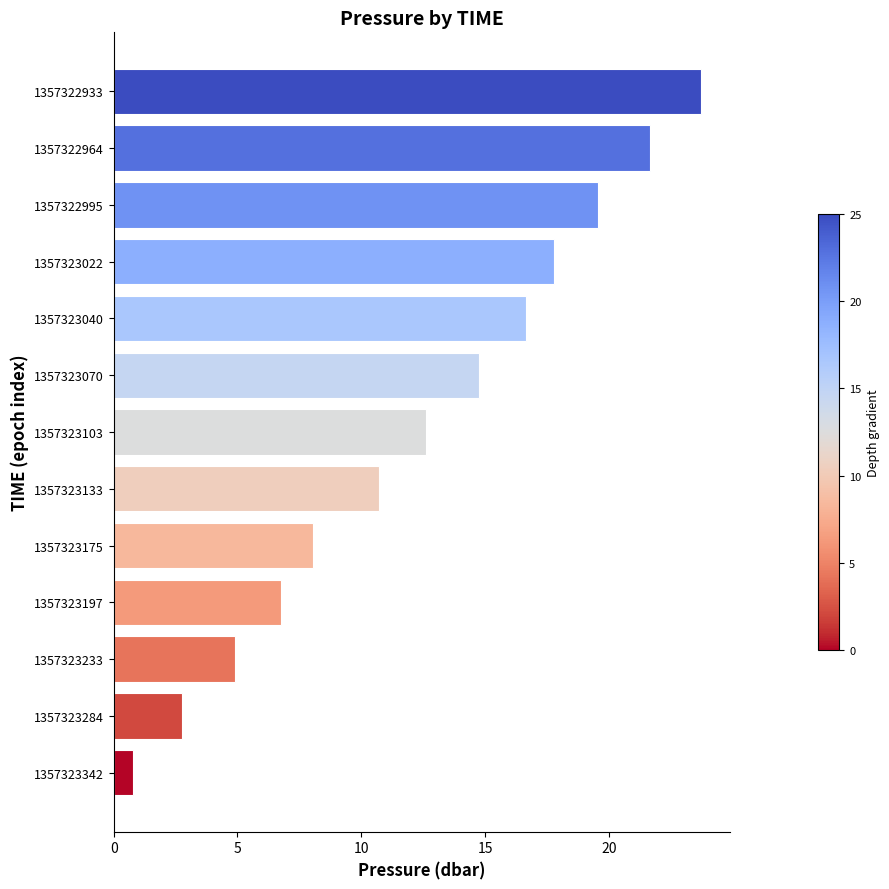

What is the greatest value displayed?

23.7